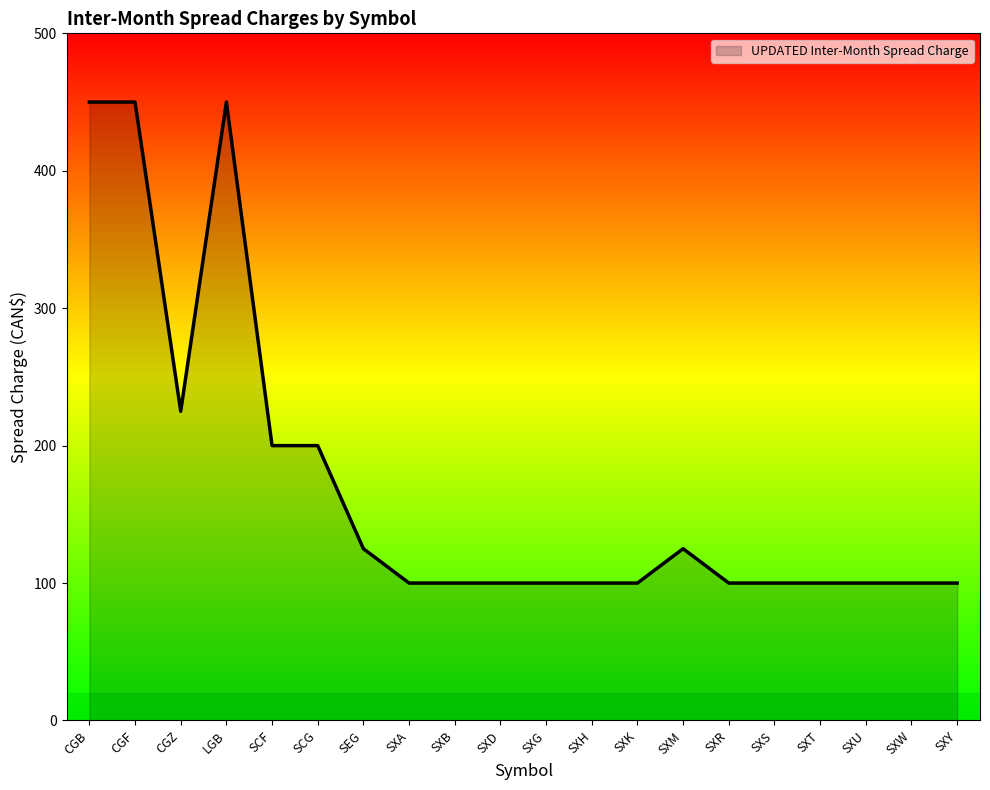

What is the change in value from CGB to SXH?

-350